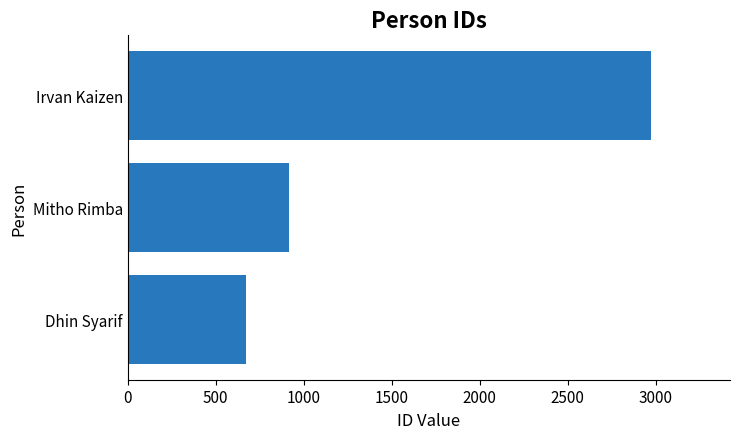

Reading bottom to top, list all the values displayed in this chart.

673	916	2975